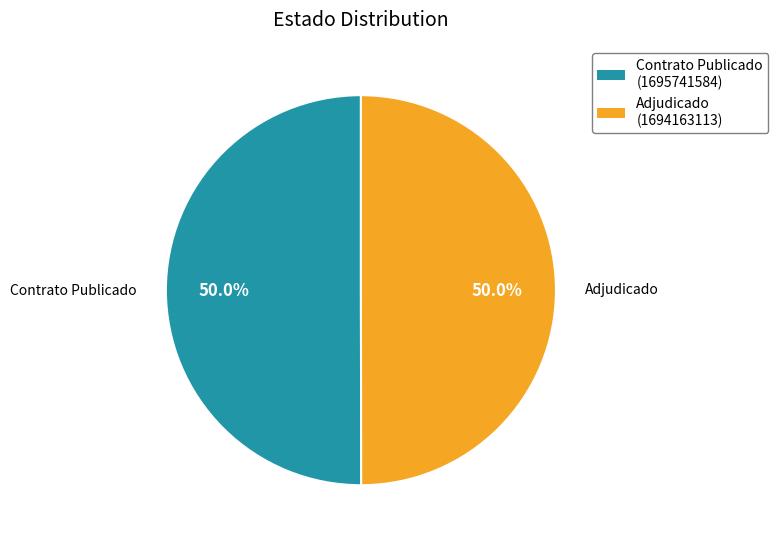

Count the number of slices in the pie.

2